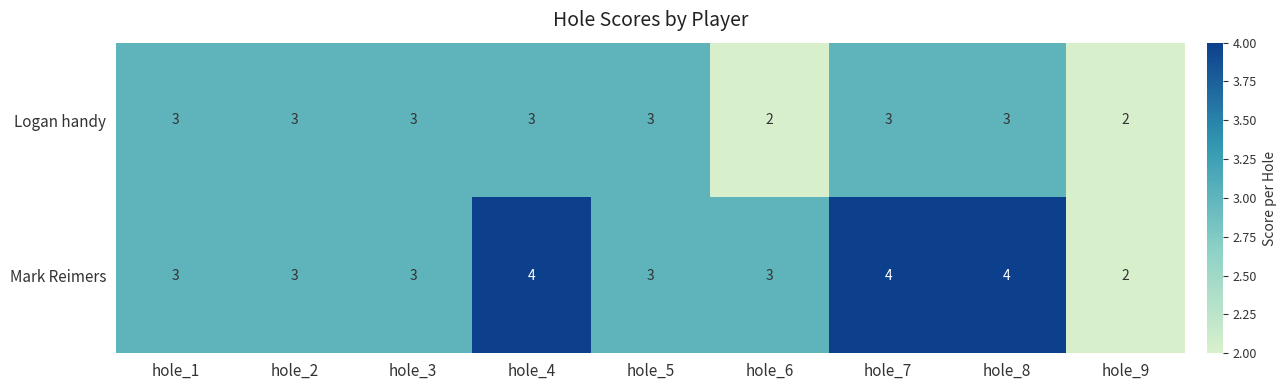

Which series changed the most between hole_4 and hole_5?

Mark Reimers